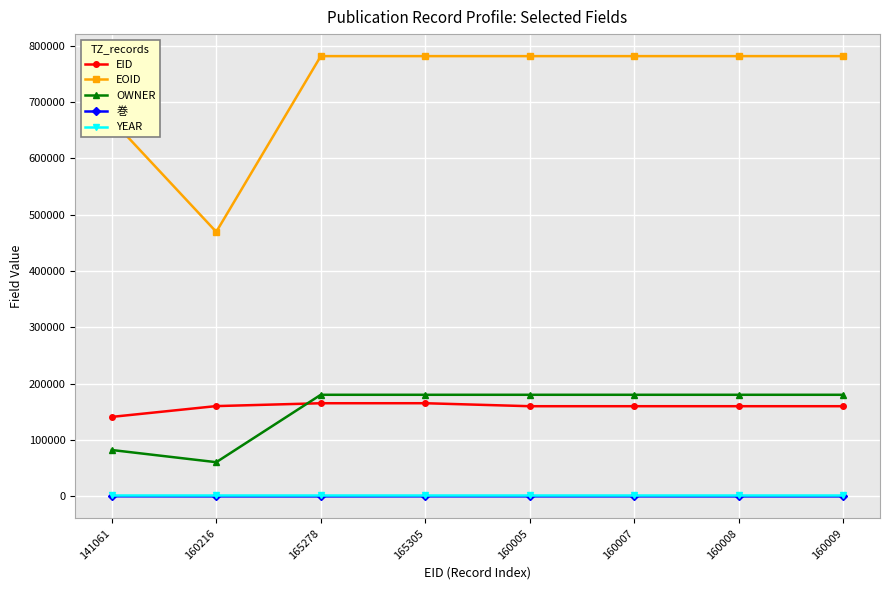

Which category has the lowest value in the EID series?

141061